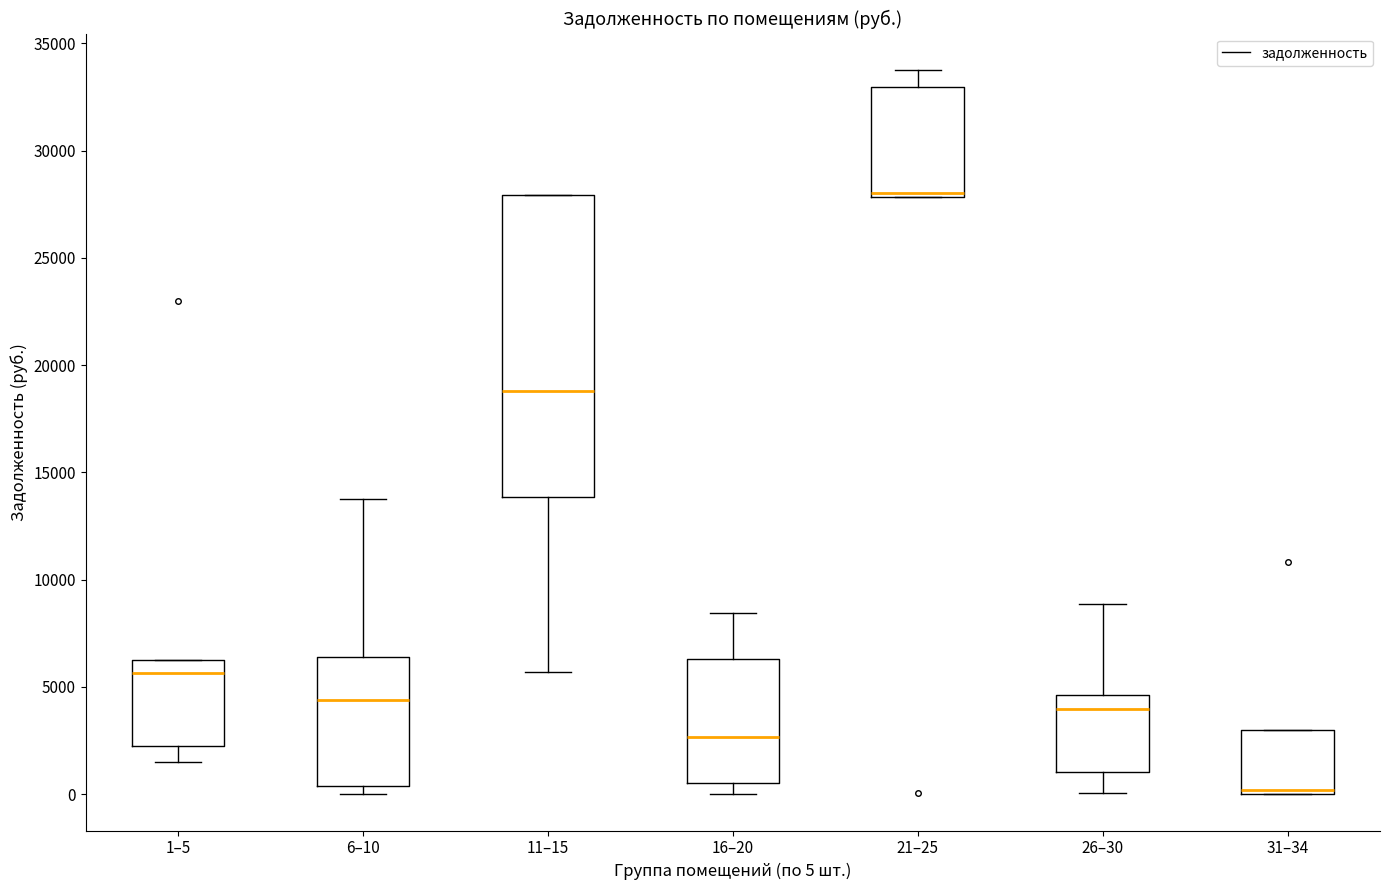

Reading left to right, transcribe this box plot: for each box, give where its median line is, the range the box spans, and where its two whiskers end, as read against the y-axis. The values are not printed on the chart, so give them approximately, as read against the axis.

1–5: median 5500, box 2000 to 6500, whiskers 1500 to 6500
6–10: median 4500, box 500 to 6500, whiskers 0 to 14000
11–15: median 19000, box 14000 to 28000, whiskers 5500 to 28000
16–20: median 2500, box 500 to 6500, whiskers 0 to 8500
21–25: median 28000 (just above the box's lower edge), box 28000 to 33000, whiskers 28000 to 34000
26–30: median 4000, box 1000 to 4500, whiskers 0 to 9000
31–34: median 0 (just above the box's lower edge), box 0 to 3000, whiskers 0 to 3000